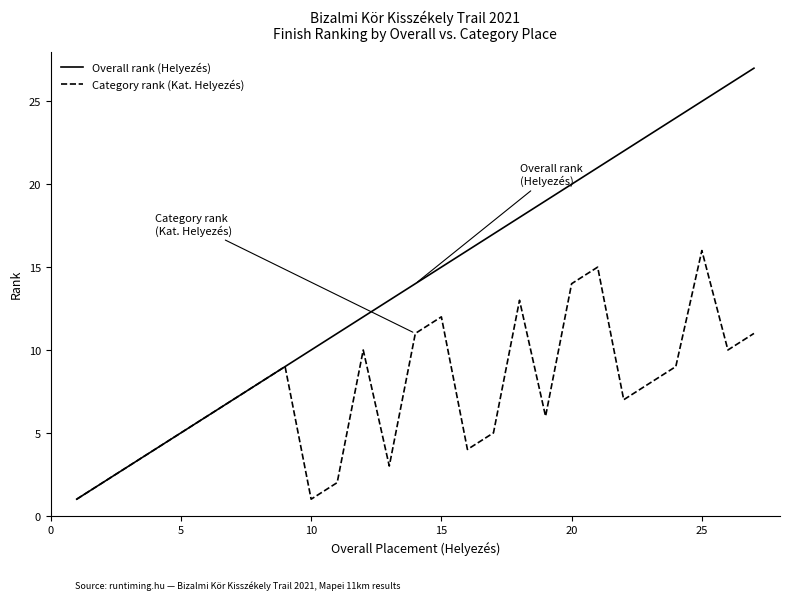

List the series in order of their peak value, highest first.

Overall rank (Helyezés), Category rank (Kat. Helyezés)